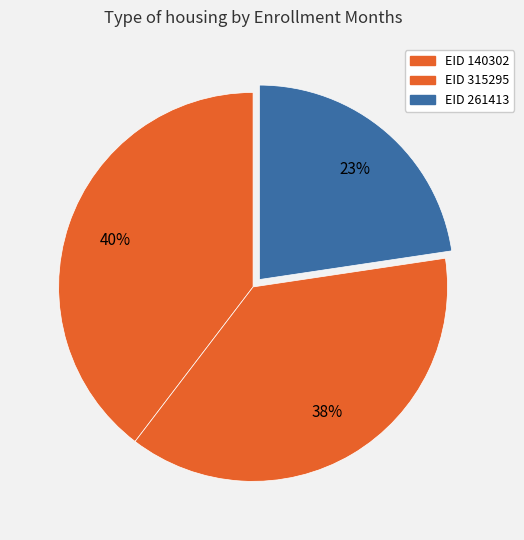

Rank the categories by value from highest to lowest.

140302, 315295, 261413